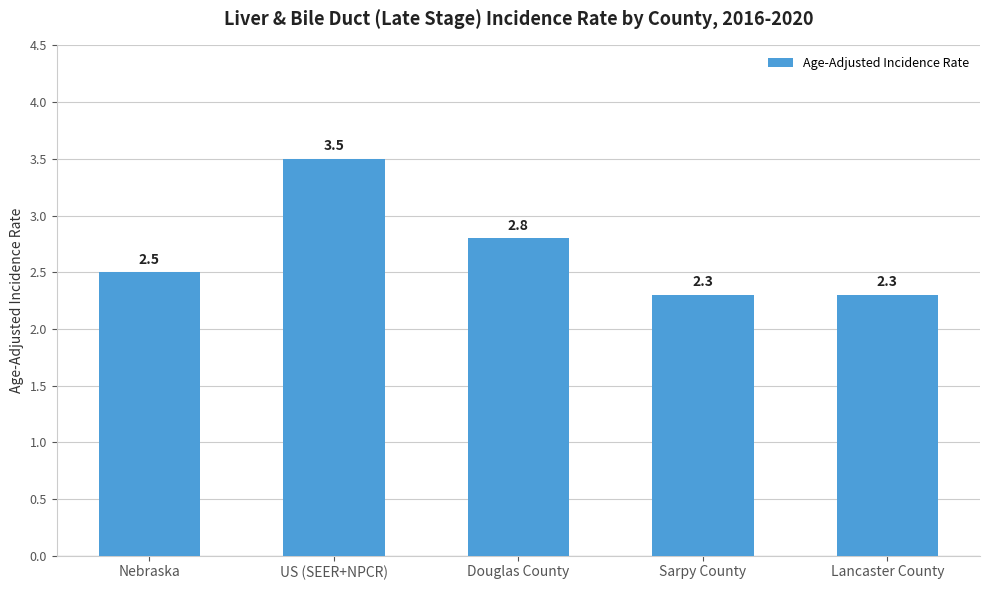

What position from the right is Nebraska?

5